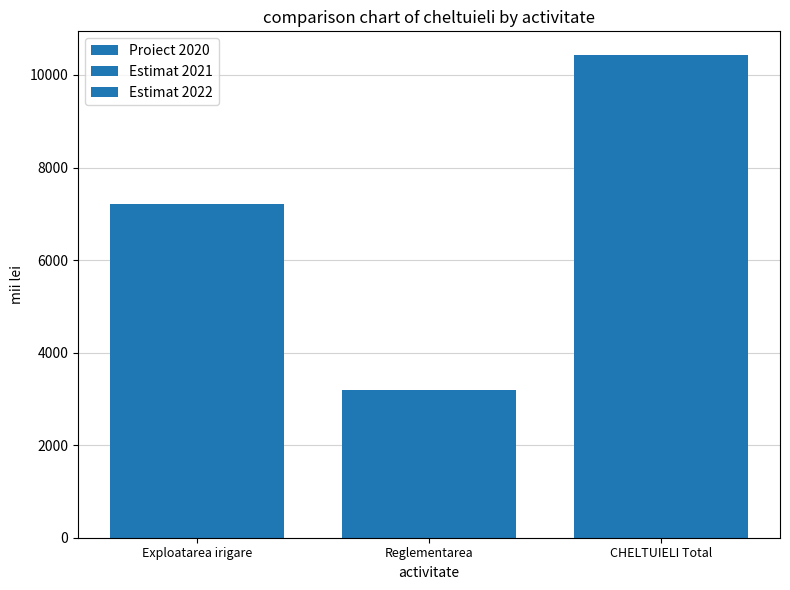

The value of Proiect 2020 at Exploatarea irigare is 4091.2. True or false?

False